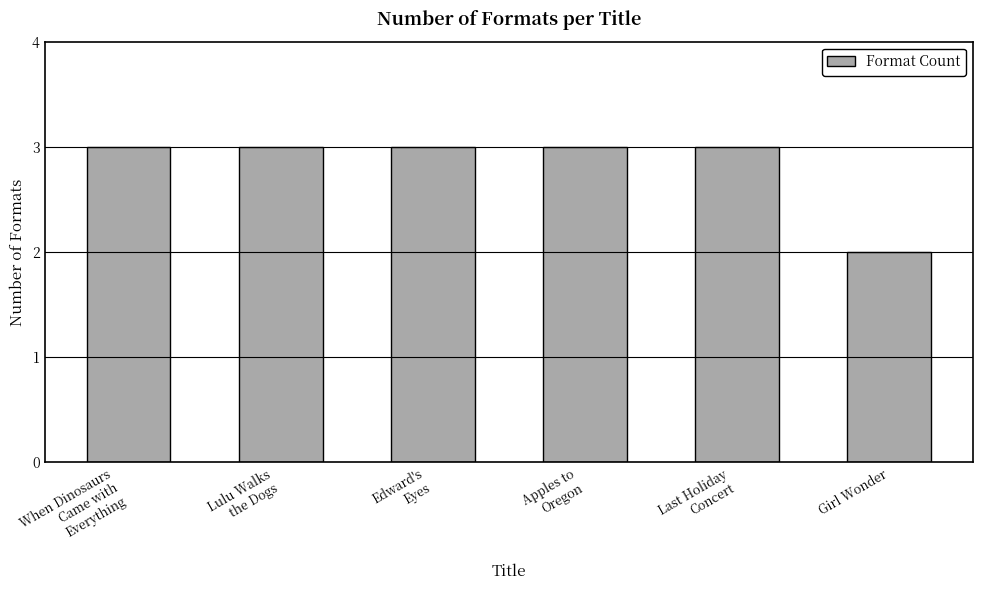

Which category has the lowest value across all series?

Girl Wonder